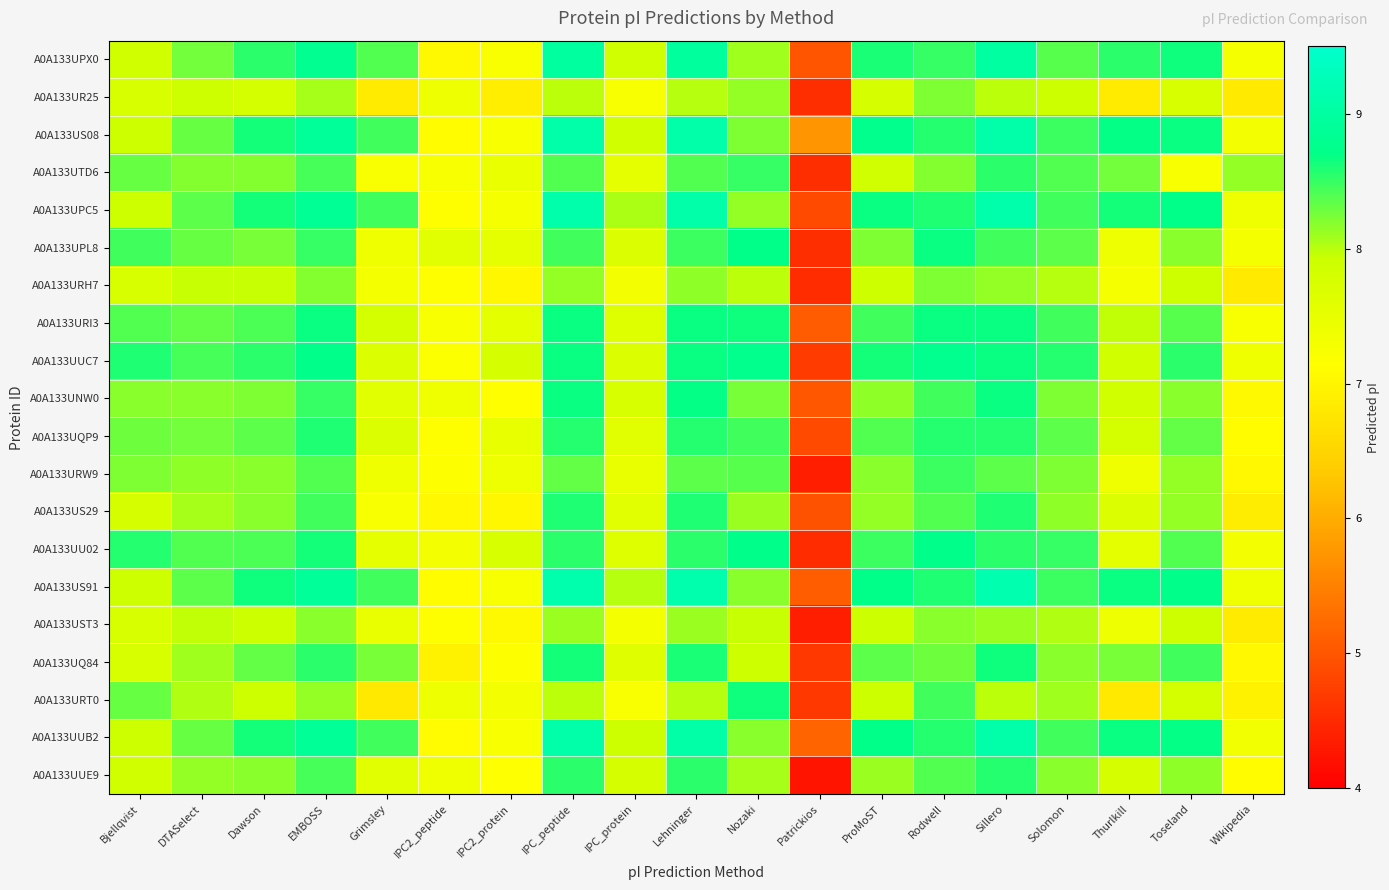

Reading right to left, list all the values displayed in this chart.

A0A133UPX0: Wikipedia=7.3	Toseland=8.7	Thurlkill=8.6	Solomon=8.4	Sillero=9.0	Rodwell=8.5	ProMoST=8.6	Patrickios=5.0	Nozaki=8.1	Lehninger=9.0	IPC_protein=7.9	IPC_peptide=9.0	IPC2_protein=7.2	IPC2_peptide=7.1	Grimsley=8.4	EMBOSS=8.8	Dawson=8.6	DTASelect=8.3	Bjellqvist=7.9
A0A133UR25: Wikipedia=6.8	Toseland=7.7	Thurlkill=6.9	Solomon=7.9	Sillero=8.0	Rodwell=8.2	ProMoST=7.8	Patrickios=4.6	Nozaki=8.1	Lehninger=8.0	IPC_protein=7.2	IPC_peptide=8.0	IPC2_protein=6.9	IPC2_peptide=7.4	Grimsley=6.9	EMBOSS=8.1	Dawson=7.8	DTASelect=7.9	Bjellqvist=7.7
A0A133US08: Wikipedia=7.3	Toseland=8.7	Thurlkill=8.7	Solomon=8.5	Sillero=9.1	Rodwell=8.6	ProMoST=8.8	Patrickios=5.7	Nozaki=8.2	Lehninger=9.1	IPC_protein=7.9	IPC_peptide=9.1	IPC2_protein=7.2	IPC2_peptide=7.1	Grimsley=8.5	EMBOSS=8.9	Dawson=8.6	DTASelect=8.3	Bjellqvist=7.9
A0A133UTD6: Wikipedia=8.1	Toseland=7.3	Thurlkill=8.3	Solomon=8.4	Sillero=8.6	Rodwell=8.2	ProMoST=7.9	Patrickios=4.5	Nozaki=8.5	Lehninger=8.4	IPC_protein=7.5	IPC_peptide=8.4	IPC2_protein=7.5	IPC2_peptide=7.3	Grimsley=7.2	EMBOSS=8.4	Dawson=8.2	DTASelect=8.2	Bjellqvist=8.3
A0A133UPC5: Wikipedia=7.4	Toseland=8.7	Thurlkill=8.6	Solomon=8.4	Sillero=9.1	Rodwell=8.6	ProMoST=8.7	Patrickios=4.9	Nozaki=8.1	Lehninger=9.1	IPC_protein=8.1	IPC_peptide=9.1	IPC2_protein=7.3	IPC2_peptide=7.1	Grimsley=8.5	EMBOSS=8.9	Dawson=8.6	DTASelect=8.3	Bjellqvist=7.9
A0A133UPL8: Wikipedia=7.3	Toseland=8.2	Thurlkill=7.4	Solomon=8.4	Sillero=8.5	Rodwell=8.7	ProMoST=8.2	Patrickios=4.5	Nozaki=8.7	Lehninger=8.5	IPC_protein=7.7	IPC_peptide=8.5	IPC2_protein=7.5	IPC2_peptide=7.6	Grimsley=7.4	EMBOSS=8.5	Dawson=8.2	DTASelect=8.3	Bjellqvist=8.5
A0A133URH7: Wikipedia=6.8	Toseland=7.9	Thurlkill=7.3	Solomon=8.0	Sillero=8.1	Rodwell=8.2	ProMoST=7.9	Patrickios=4.5	Nozaki=8.0	Lehninger=8.2	IPC_protein=7.3	IPC_peptide=8.1	IPC2_protein=7.0	IPC2_peptide=7.1	Grimsley=7.3	EMBOSS=8.2	Dawson=7.9	DTASelect=8.0	Bjellqvist=7.7
A0A133URI3: Wikipedia=7.2	Toseland=8.4	Thurlkill=8.0	Solomon=8.5	Sillero=8.7	Rodwell=8.7	ProMoST=8.5	Patrickios=5.1	Nozaki=8.7	Lehninger=8.7	IPC_protein=7.6	IPC_peptide=8.7	IPC2_protein=7.6	IPC2_peptide=7.3	Grimsley=7.8	EMBOSS=8.7	Dawson=8.4	DTASelect=8.3	Bjellqvist=8.4
A0A133UUC7: Wikipedia=7.4	Toseland=8.5	Thurlkill=7.8	Solomon=8.6	Sillero=8.7	Rodwell=8.8	ProMoST=8.6	Patrickios=4.7	Nozaki=8.8	Lehninger=8.7	IPC_protein=7.7	IPC_peptide=8.7	IPC2_protein=7.8	IPC2_peptide=7.2	Grimsley=7.7	EMBOSS=8.7	Dawson=8.5	DTASelect=8.4	Bjellqvist=8.6
A0A133UNW0: Wikipedia=7.1	Toseland=8.2	Thurlkill=7.9	Solomon=8.2	Sillero=8.7	Rodwell=8.5	ProMoST=8.2	Patrickios=5.0	Nozaki=8.2	Lehninger=8.7	IPC_protein=7.7	IPC_peptide=8.7	IPC2_protein=7.1	IPC2_peptide=7.4	Grimsley=7.6	EMBOSS=8.5	Dawson=8.2	DTASelect=8.2	Bjellqvist=8.2
A0A133UQP9: Wikipedia=7.1	Toseland=8.3	Thurlkill=7.8	Solomon=8.4	Sillero=8.6	Rodwell=8.6	ProMoST=8.4	Patrickios=4.9	Nozaki=8.5	Lehninger=8.6	IPC_protein=7.6	IPC_peptide=8.6	IPC2_protein=7.5	IPC2_peptide=7.1	Grimsley=7.7	EMBOSS=8.6	Dawson=8.3	DTASelect=8.3	Bjellqvist=8.3
A0A133URW9: Wikipedia=7.0	Toseland=8.1	Thurlkill=7.4	Solomon=8.2	Sillero=8.3	Rodwell=8.5	ProMoST=8.2	Patrickios=4.4	Nozaki=8.4	Lehninger=8.3	IPC_protein=7.5	IPC_peptide=8.3	IPC2_protein=7.4	IPC2_peptide=7.2	Grimsley=7.4	EMBOSS=8.4	Dawson=8.2	DTASelect=8.2	Bjellqvist=8.2
A0A133US29: Wikipedia=6.9	Toseland=8.1	Thurlkill=7.7	Solomon=8.2	Sillero=8.6	Rodwell=8.4	ProMoST=8.1	Patrickios=5.0	Nozaki=8.1	Lehninger=8.6	IPC_protein=7.6	IPC_peptide=8.6	IPC2_protein=7.0	IPC2_peptide=7.0	Grimsley=7.2	EMBOSS=8.4	Dawson=8.2	DTASelect=8.1	Bjellqvist=7.8
A0A133UU02: Wikipedia=7.3	Toseland=8.4	Thurlkill=7.6	Solomon=8.5	Sillero=8.6	Rodwell=8.7	ProMoST=8.5	Patrickios=4.5	Nozaki=8.7	Lehninger=8.6	IPC_protein=7.6	IPC_peptide=8.5	IPC2_protein=7.7	IPC2_peptide=7.3	Grimsley=7.5	EMBOSS=8.6	Dawson=8.4	DTASelect=8.4	Bjellqvist=8.6
A0A133US91: Wikipedia=7.4	Toseland=8.7	Thurlkill=8.7	Solomon=8.5	Sillero=9.1	Rodwell=8.6	ProMoST=8.7	Patrickios=5.1	Nozaki=8.2	Lehninger=9.1	IPC_protein=8.0	IPC_peptide=9.1	IPC2_protein=7.2	IPC2_peptide=7.1	Grimsley=8.5	EMBOSS=8.9	Dawson=8.7	DTASelect=8.3	Bjellqvist=7.9
A0A133UST3: Wikipedia=6.8	Toseland=7.9	Thurlkill=7.4	Solomon=8.0	Sillero=8.1	Rodwell=8.2	ProMoST=7.9	Patrickios=4.4	Nozaki=8.0	Lehninger=8.1	IPC_protein=7.3	IPC_peptide=8.1	IPC2_protein=7.1	IPC2_peptide=7.1	Grimsley=7.5	EMBOSS=8.2	Dawson=7.9	DTASelect=8.0	Bjellqvist=7.7
A0A133UQ84: Wikipedia=7.0	Toseland=8.4	Thurlkill=8.2	Solomon=8.2	Sillero=8.7	Rodwell=8.3	ProMoST=8.4	Patrickios=4.6	Nozaki=7.9	Lehninger=8.6	IPC_protein=7.6	IPC_peptide=8.6	IPC2_protein=7.2	IPC2_peptide=7.0	Grimsley=8.2	EMBOSS=8.5	Dawson=8.3	DTASelect=8.1	Bjellqvist=7.7
A0A133URT0: Wikipedia=6.9	Toseland=7.8	Thurlkill=6.8	Solomon=8.1	Sillero=8.0	Rodwell=8.4	ProMoST=7.9	Patrickios=4.6	Nozaki=8.7	Lehninger=8.0	IPC_protein=7.2	IPC_peptide=8.0	IPC2_protein=7.3	IPC2_peptide=7.4	Grimsley=6.8	EMBOSS=8.1	Dawson=7.9	DTASelect=8.0	Bjellqvist=8.3
A0A133UUB2: Wikipedia=7.3	Toseland=8.7	Thurlkill=8.7	Solomon=8.4	Sillero=9.1	Rodwell=8.6	ProMoST=8.7	Patrickios=5.2	Nozaki=8.2	Lehninger=9.1	IPC_protein=7.9	IPC_peptide=9.1	IPC2_protein=7.2	IPC2_peptide=7.1	Grimsley=8.4	EMBOSS=8.9	Dawson=8.6	DTASelect=8.3	Bjellqvist=7.9
A0A133UUE9: Wikipedia=7.1	Toseland=8.2	Thurlkill=7.8	Solomon=8.2	Sillero=8.6	Rodwell=8.4	ProMoST=8.1	Patrickios=4.3	Nozaki=8.1	Lehninger=8.6	IPC_protein=7.8	IPC_peptide=8.6	IPC2_protein=7.1	IPC2_peptide=7.4	Grimsley=7.6	EMBOSS=8.4	Dawson=8.2	DTASelect=8.1	Bjellqvist=7.9